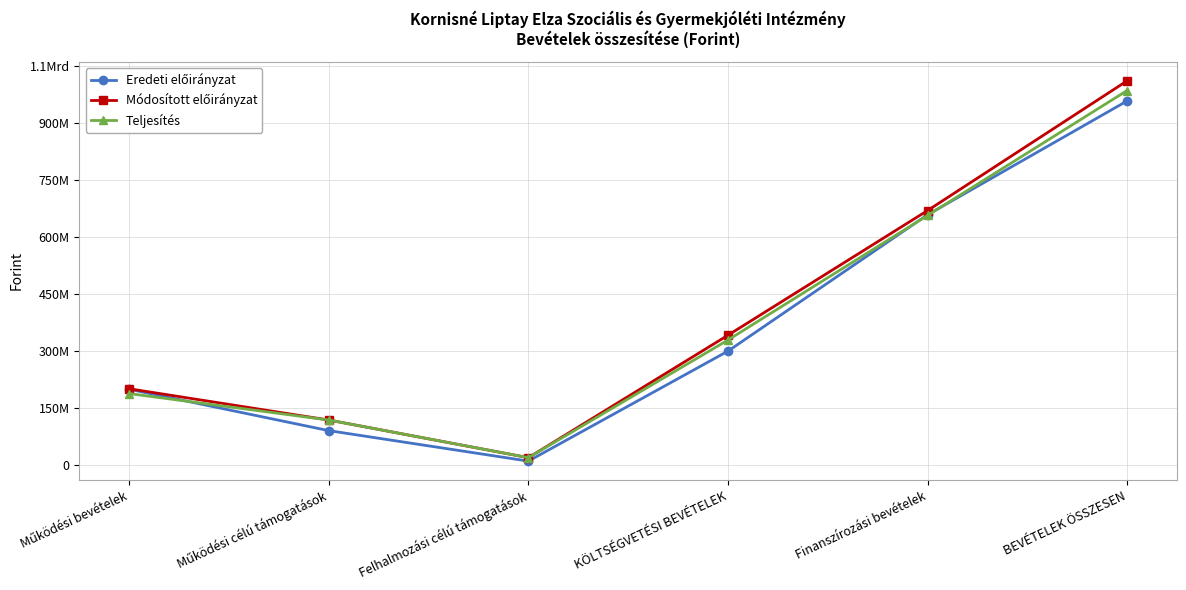

What is the total value across all series at KÖLTSÉGVETÉSI BEVÉTELEK?

968667002